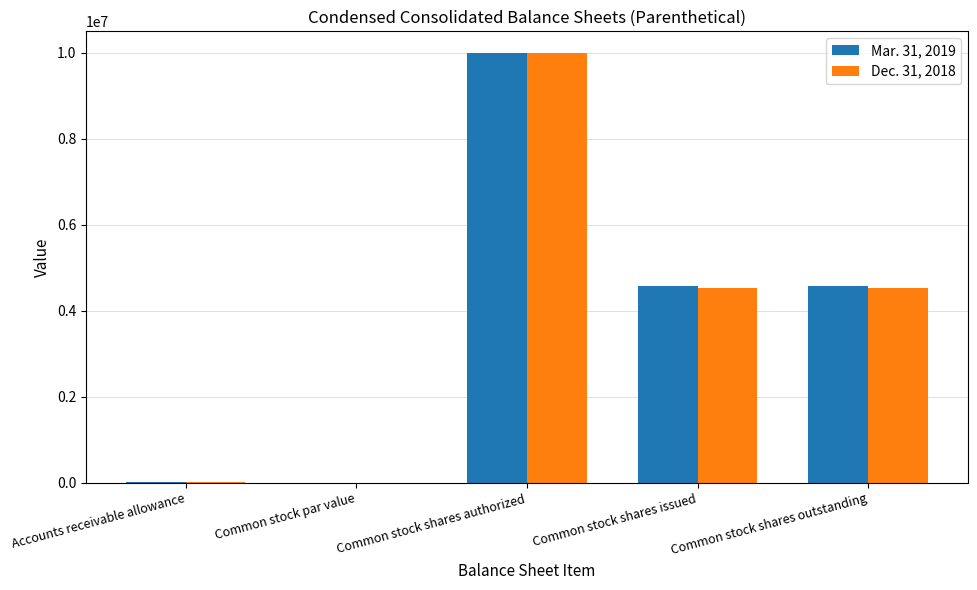

Is the value of Mar. 31, 2019 at Common stock shares issued greater than the value of Dec. 31, 2018 at Common stock shares authorized?

No